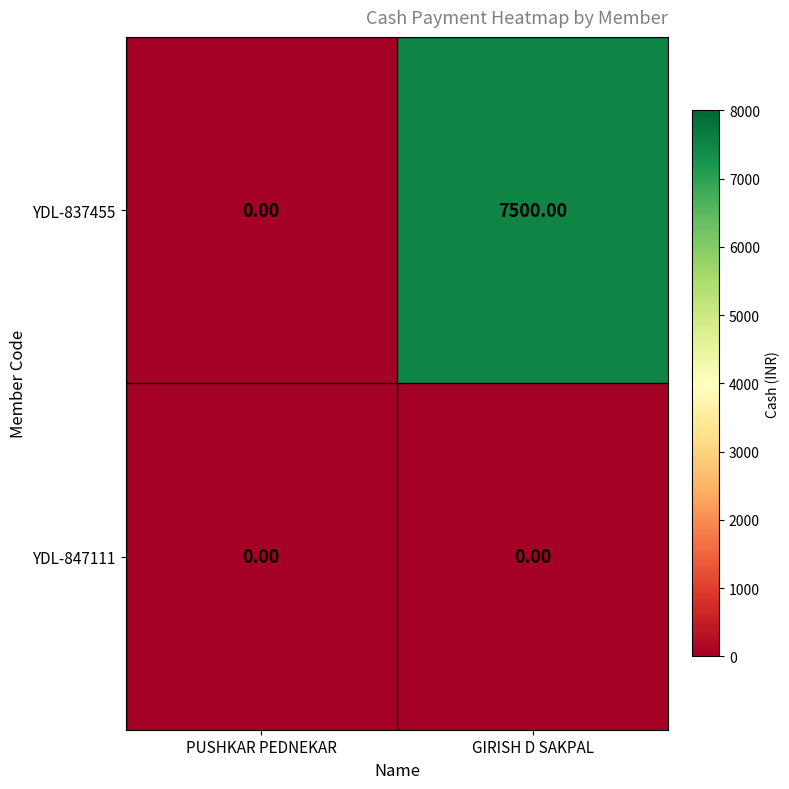

List the series in order of their overall mean, highest first.

YDL-837455, YDL-847111